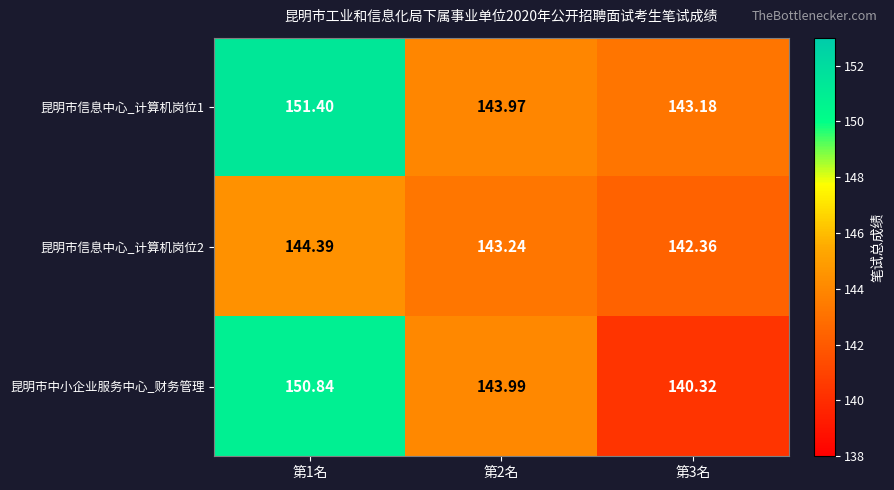

Is the value of 昆明市中小企业服务中心_财务管理 at 第2名 greater than the value of 昆明市信息中心_计算机岗位2 at 第1名?

No